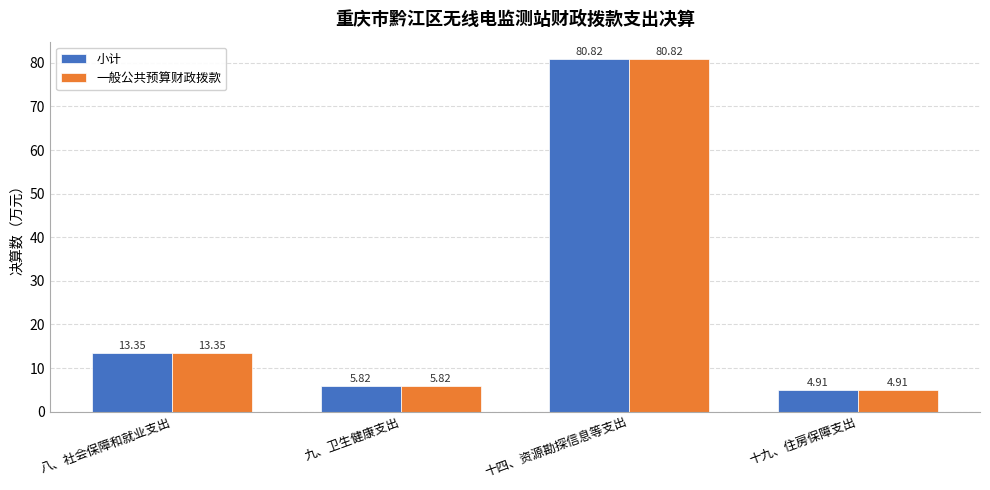

At which label does 一般公共预算财政拨款 first exceed 13?

八、社会保障和就业支出